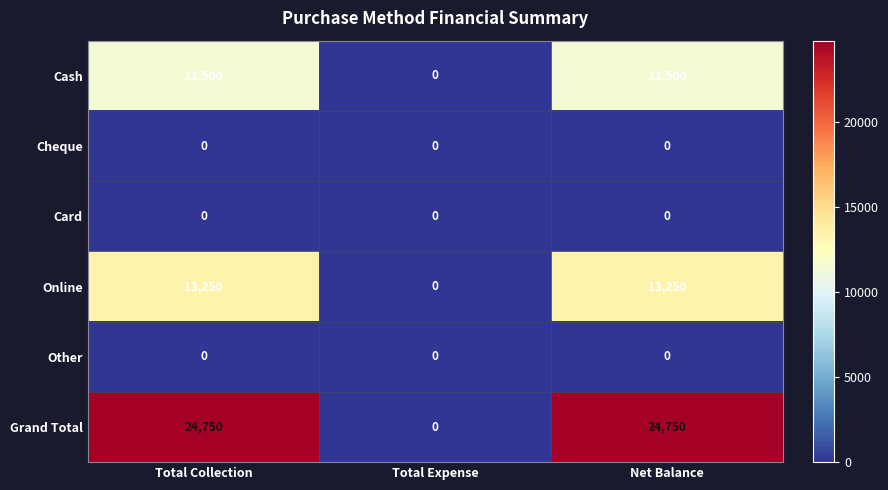

Which series has the largest range (max minus min)?

Grand Total